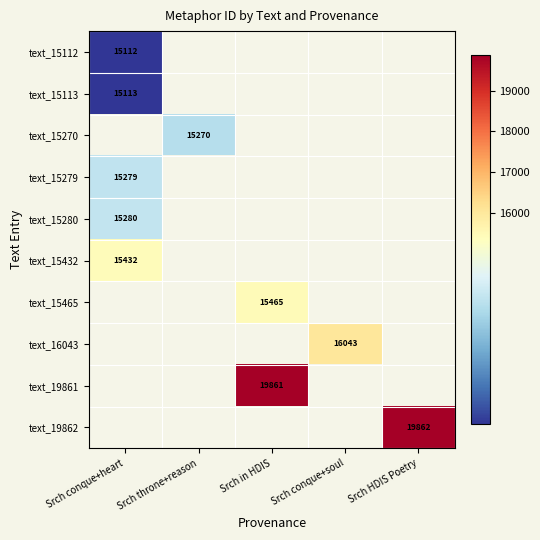

Is it true that text_15432 equals 15432 at Srch conque+heart?

True